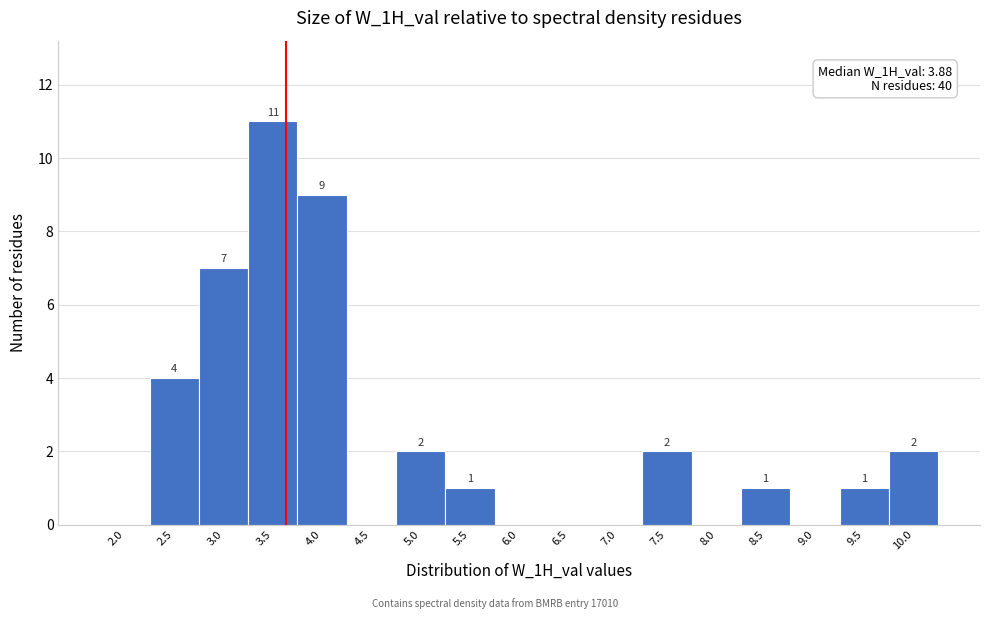

Reading left to right, list all the values displayed in this chart.

2.0=0	2.5=4	3.0=7	3.5=11	4.0=9	4.5=0	5.0=2	5.5=1	6.0=0	6.5=0	7.0=0	7.5=2	8.0=0	8.5=1	9.0=0	9.5=1	10.0=2